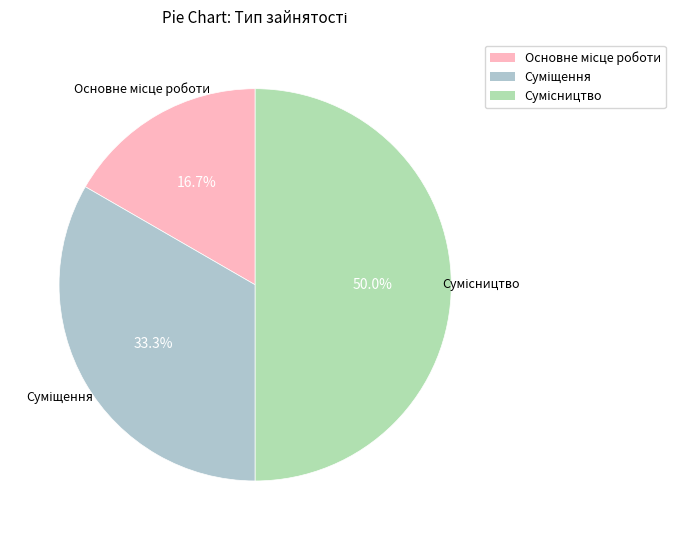

Count the number of slices in the pie.

3